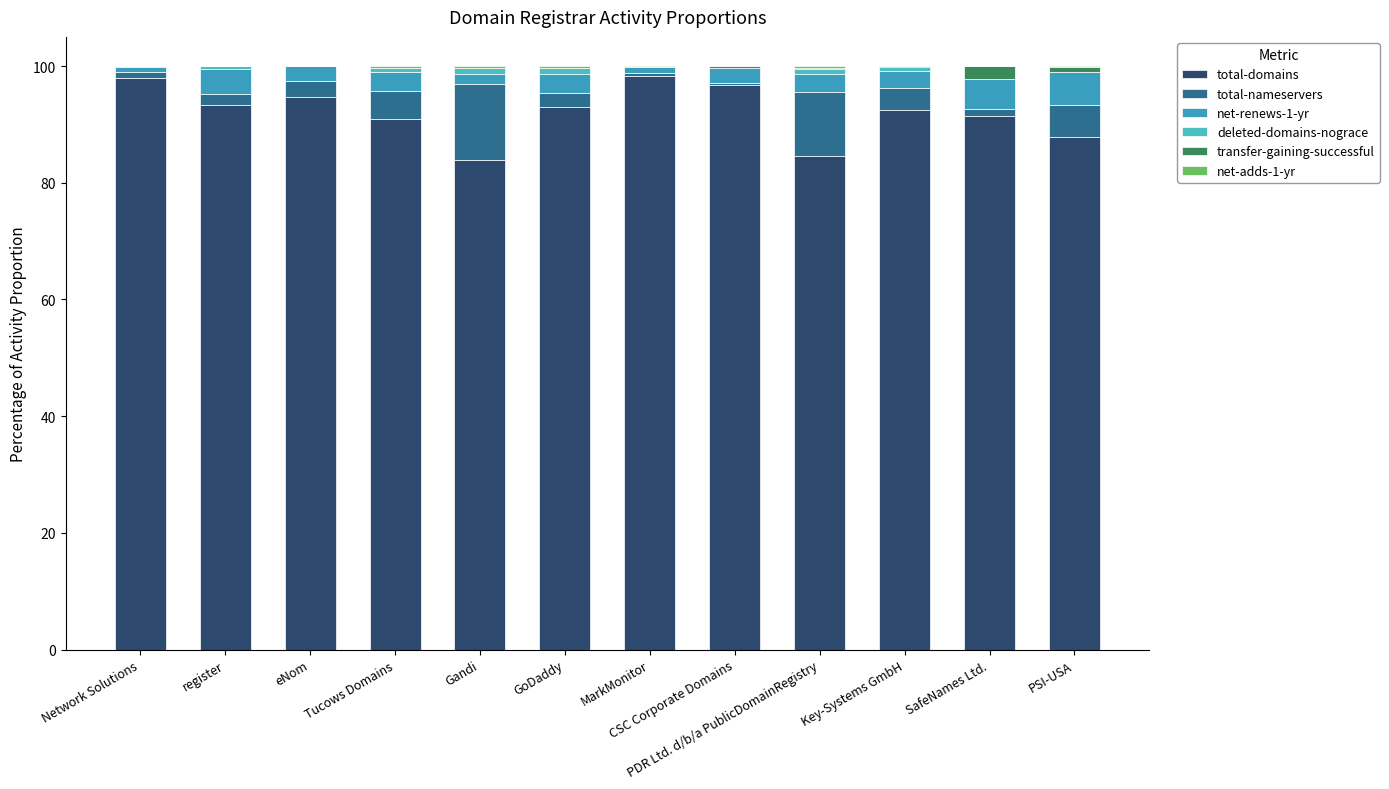

What is the sum of all total-nameservers values?

48.2